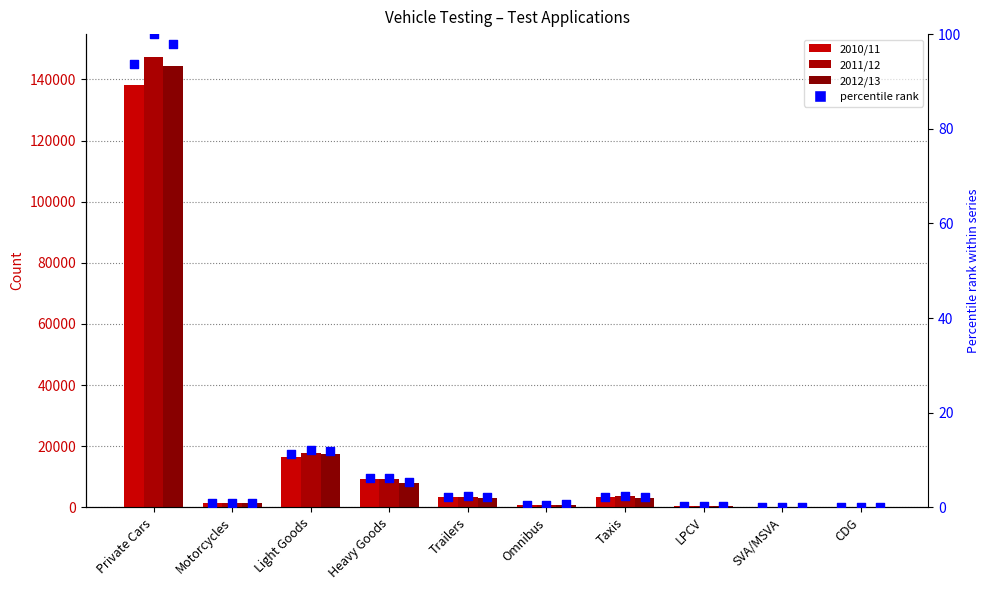

At which category is the sum across all series the highest?

Private Cars